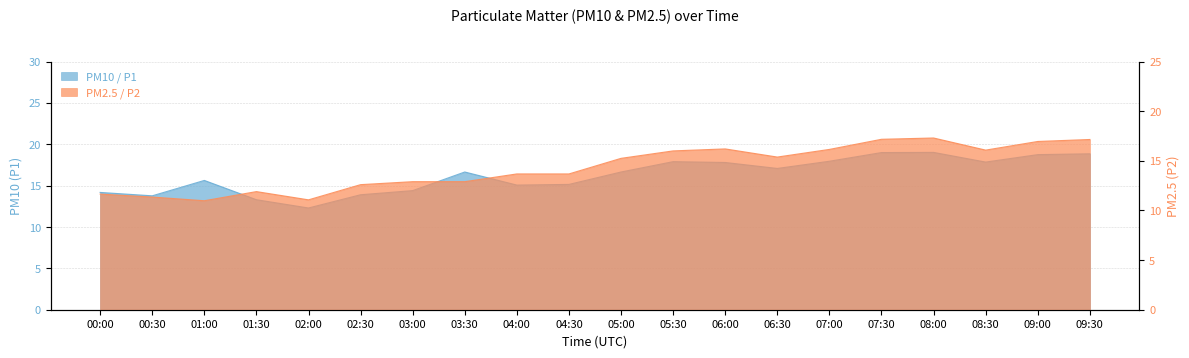

What is the value of the P2 point at the 10th from the left?

13.7